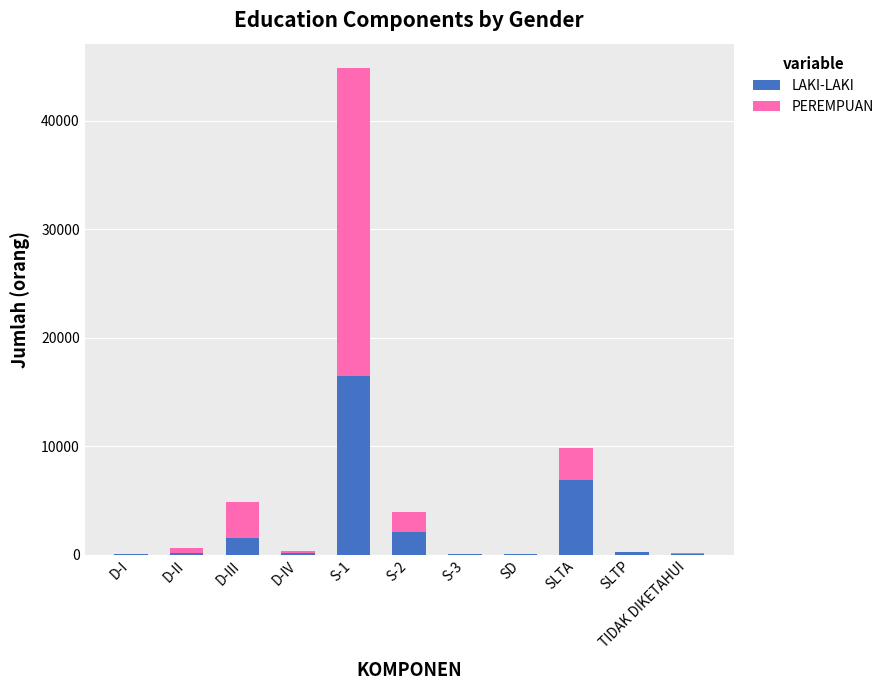

What is the highest value of the LAKI-LAKI series?

16440